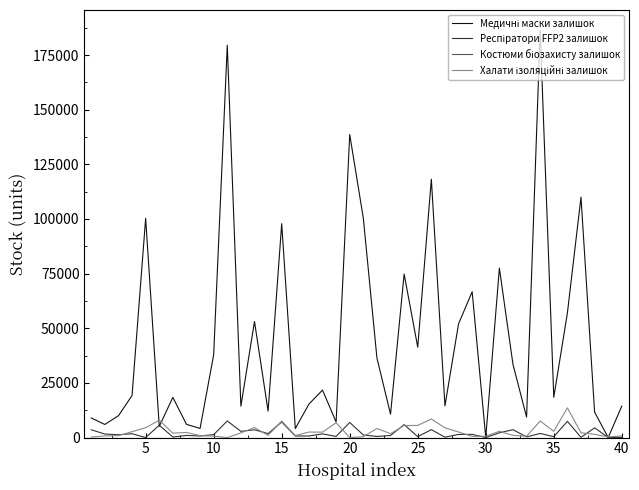

How many interior local peaks does the Медичні маски залишок series have?

13